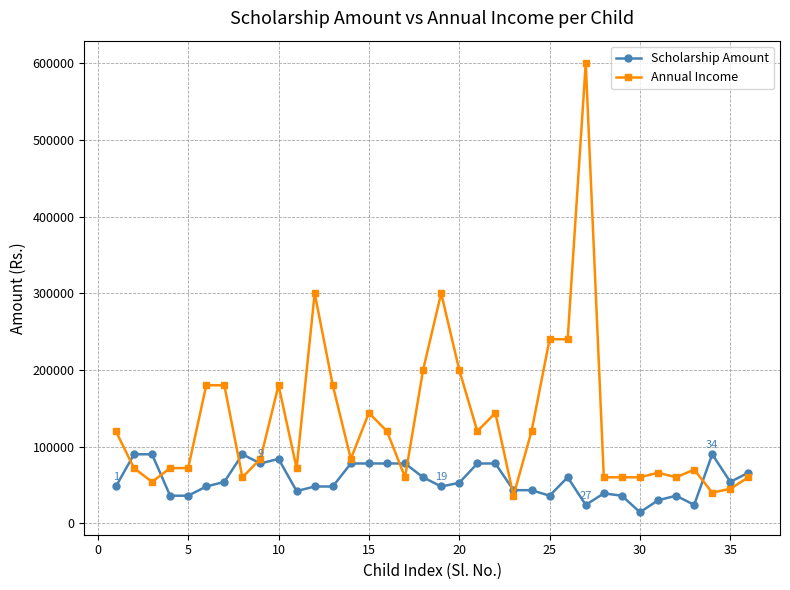

After their last crossing, which series has the higher values: Scholarship Amount or Annual Income?

Scholarship Amount